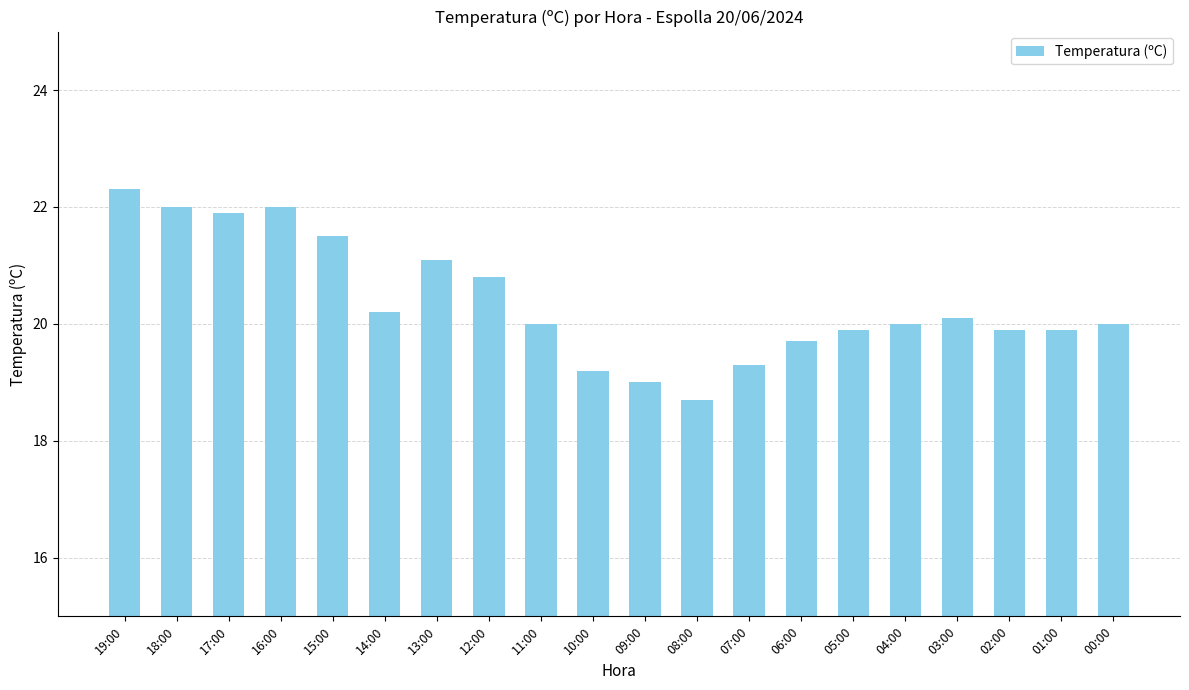

How many data points does each series have?

20